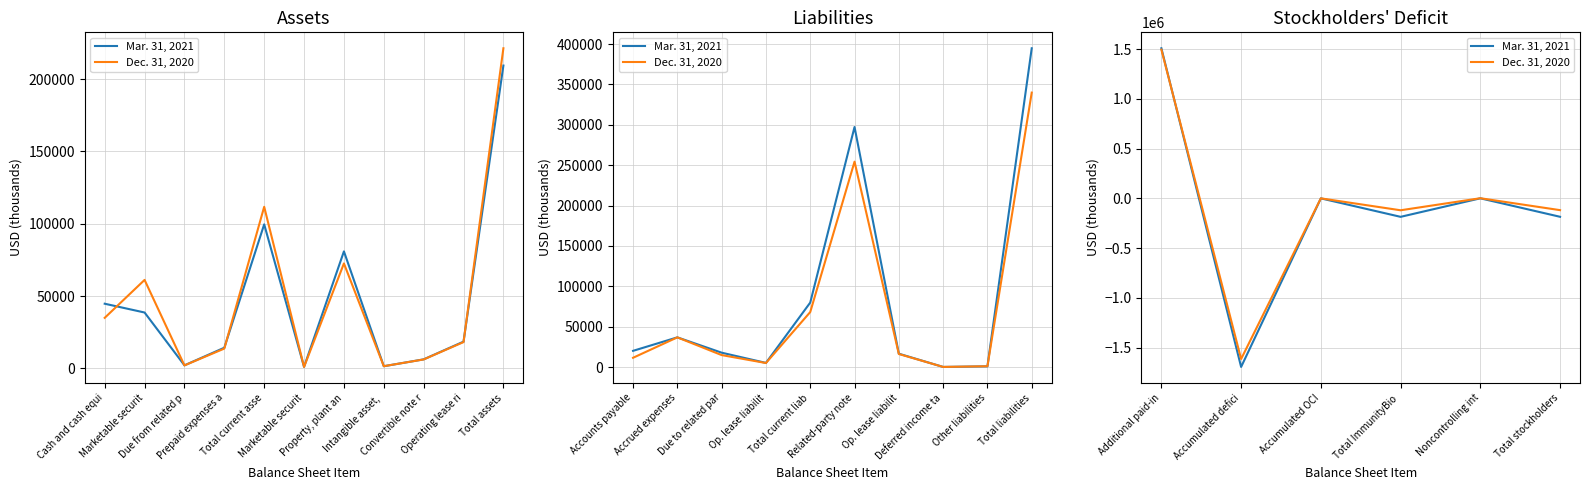

Where does the Mar. 31, 2021 series first go above -38?

Additional paid-in